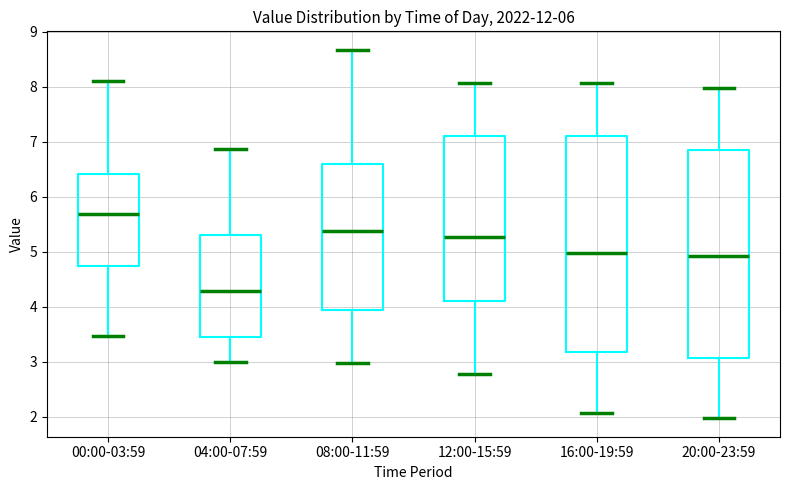

Which box is the tallest, from its lower edge to its upper edge?

16:00-19:59